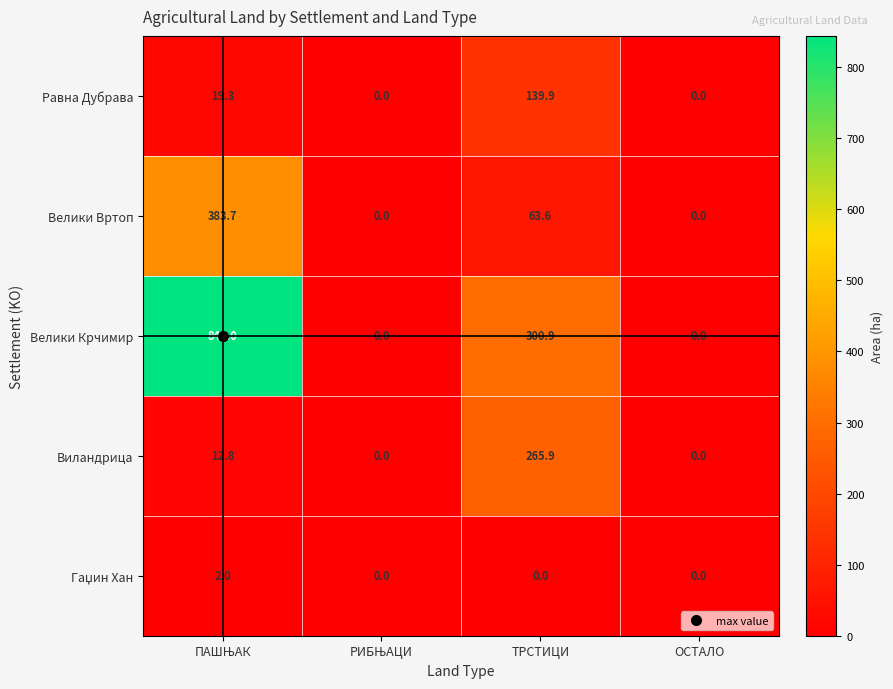

Count the Велики Крчимир values in the range 0 to 844.

4